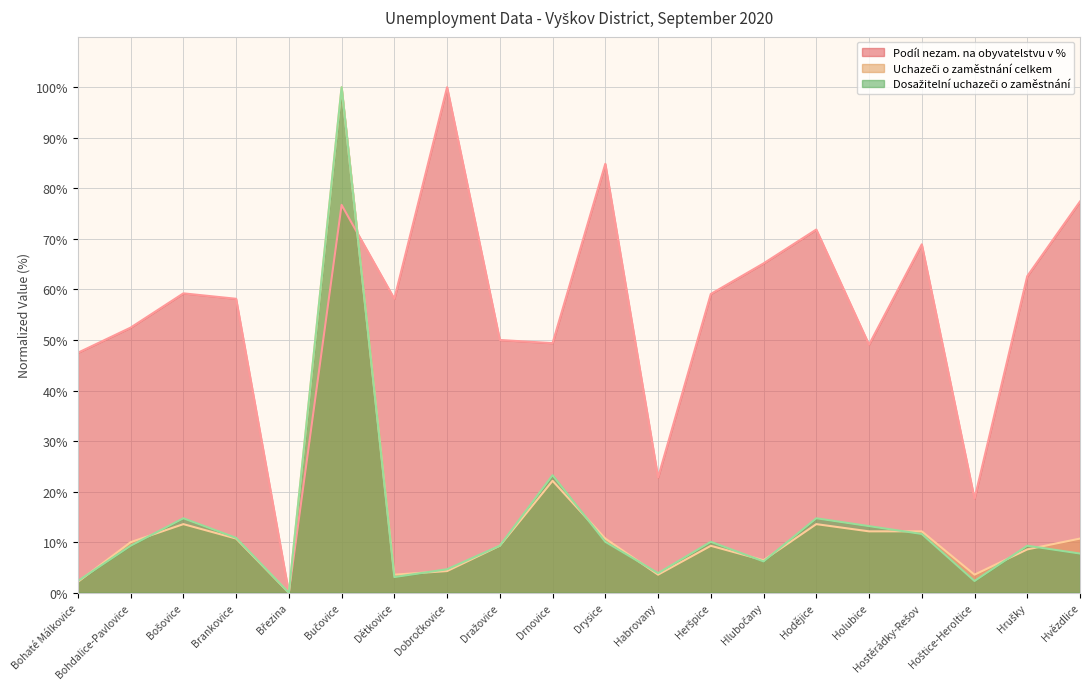

What is the label of the 8th point from the right?

Heršpice